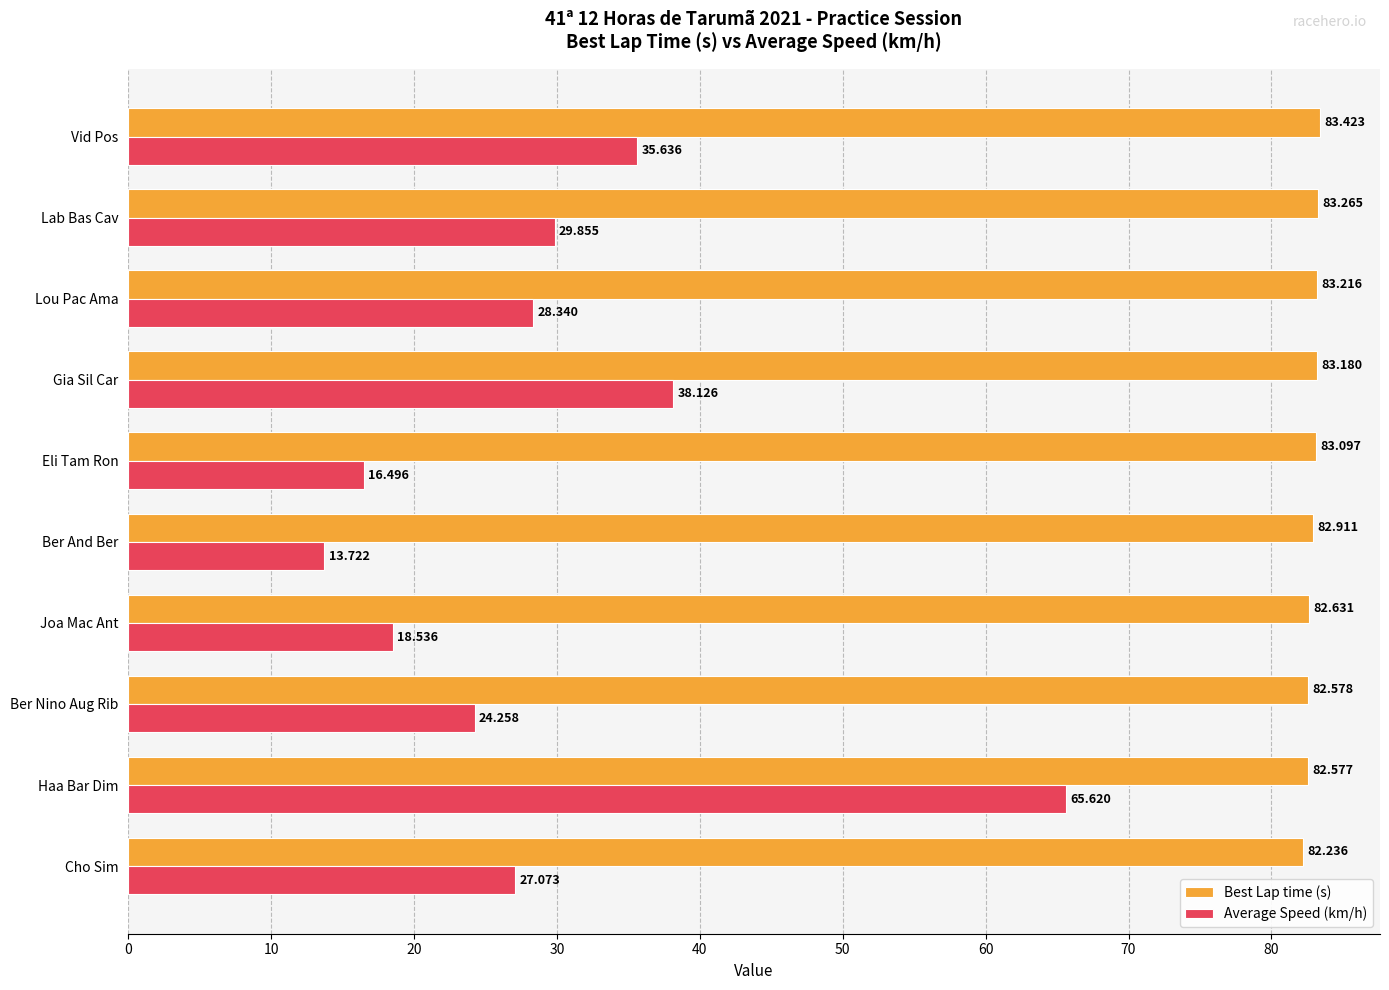

What are all the series names shown in the legend?

Best Lap time (s), Average Speed (km/h)